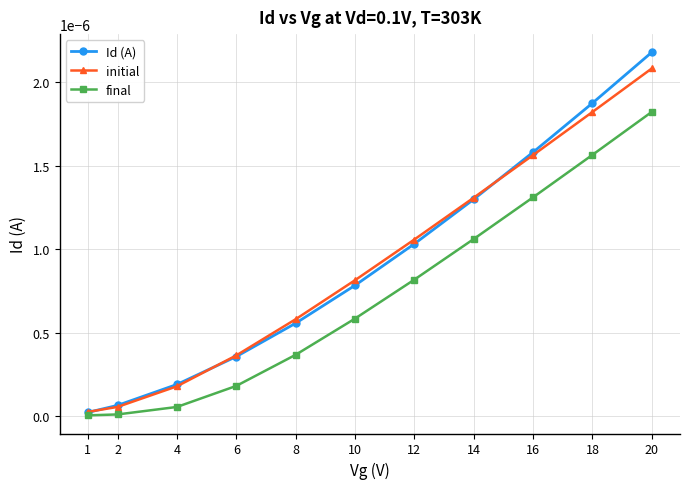

Which series has the largest range (max minus min)?

Id (A)